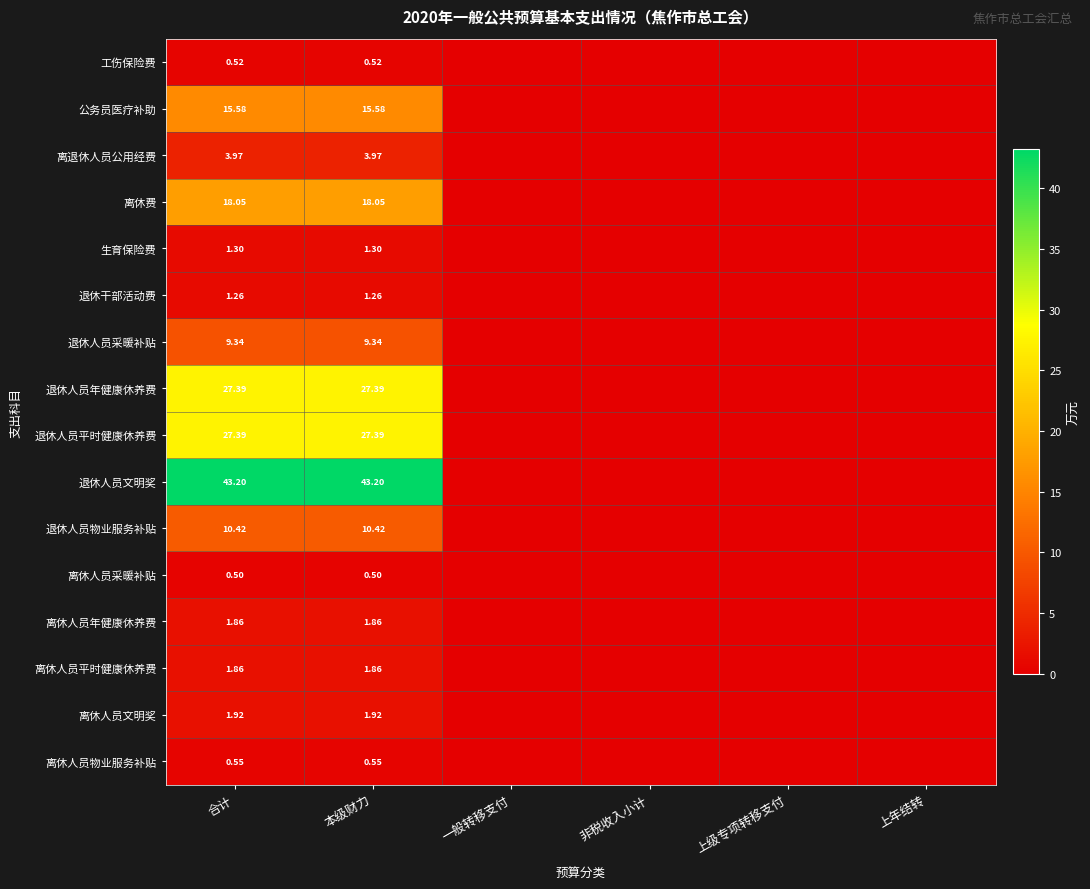

At which category does the chart reach its minimum across all series?

一般转移支付